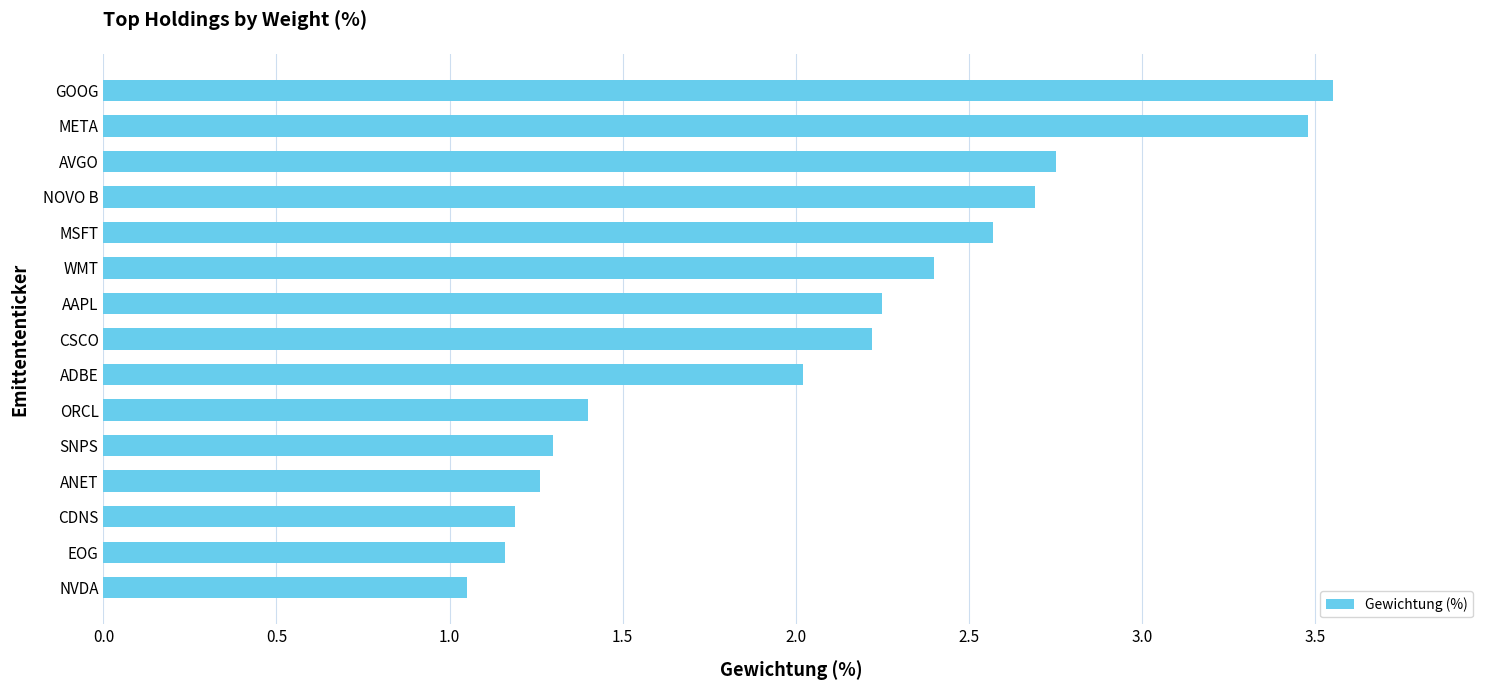

How many data points does each series have?

15